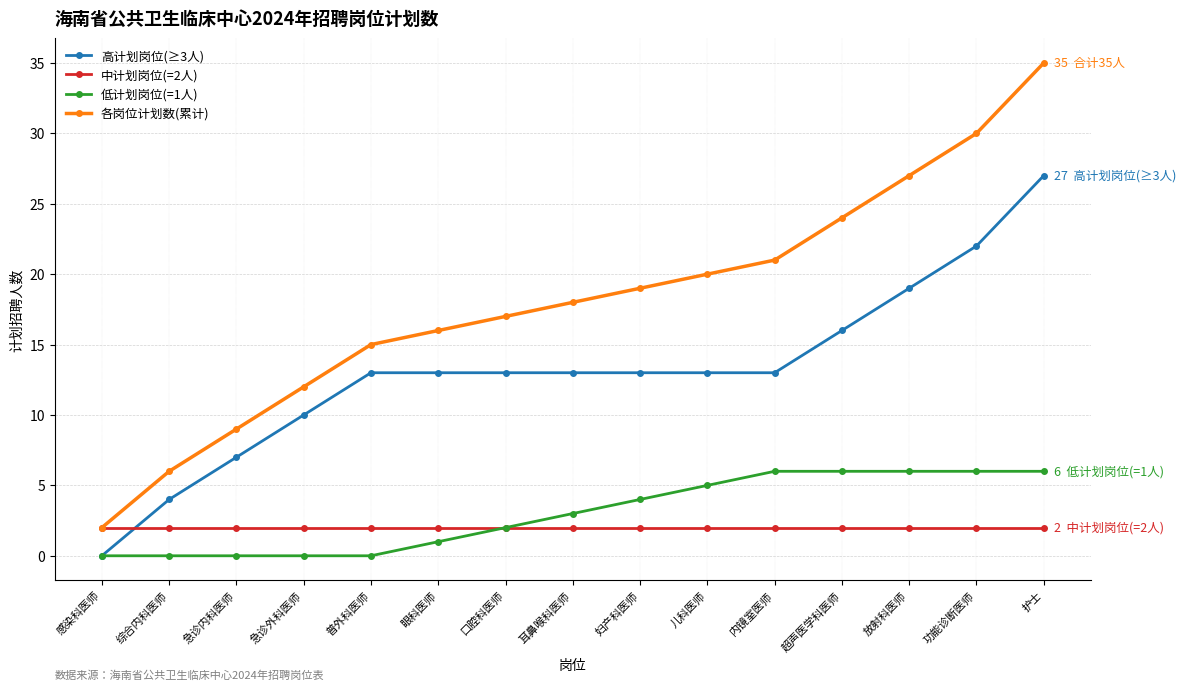

The 各岗位计划数(累计) series shows 16 at 急诊内科医师. True or false?

False